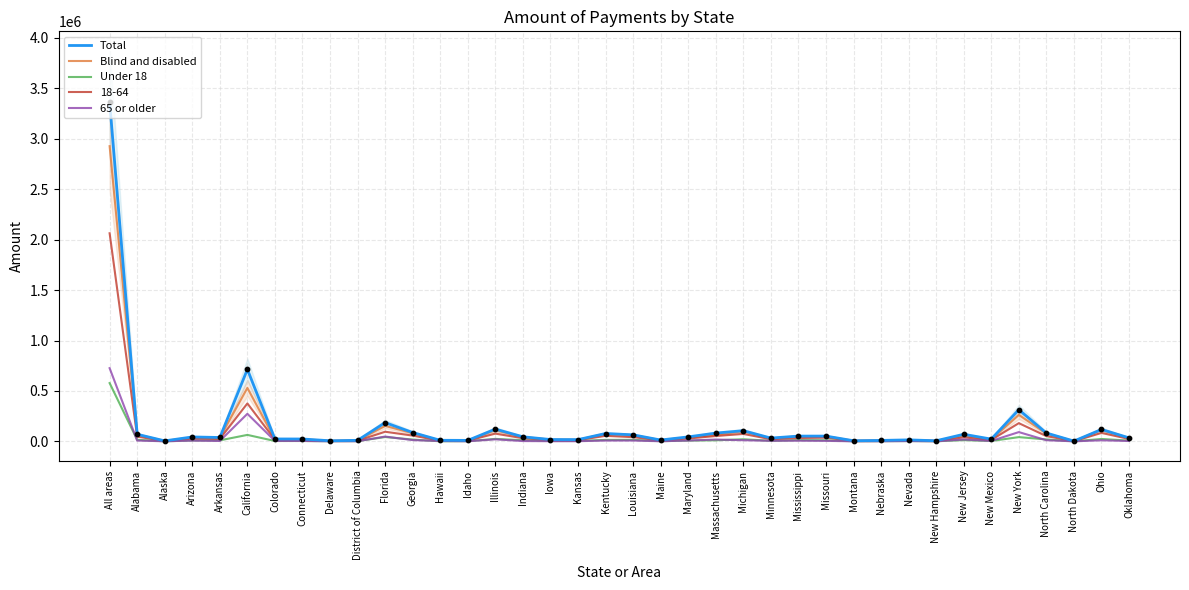

What are all the series names shown in the legend?

Total, Blind and disabled, Under 18, 65 or older